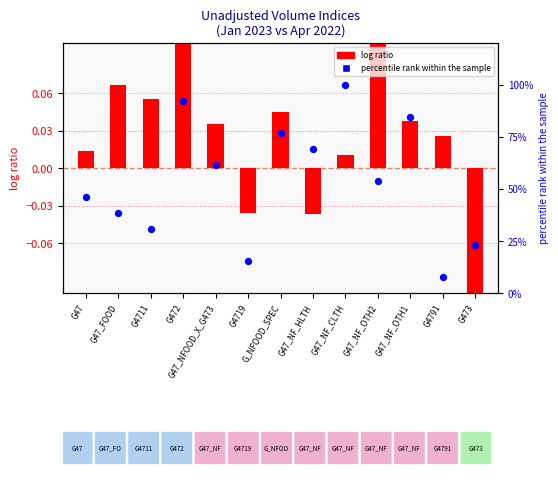

Which series has the largest total across all categories?

percentile rank within the sample